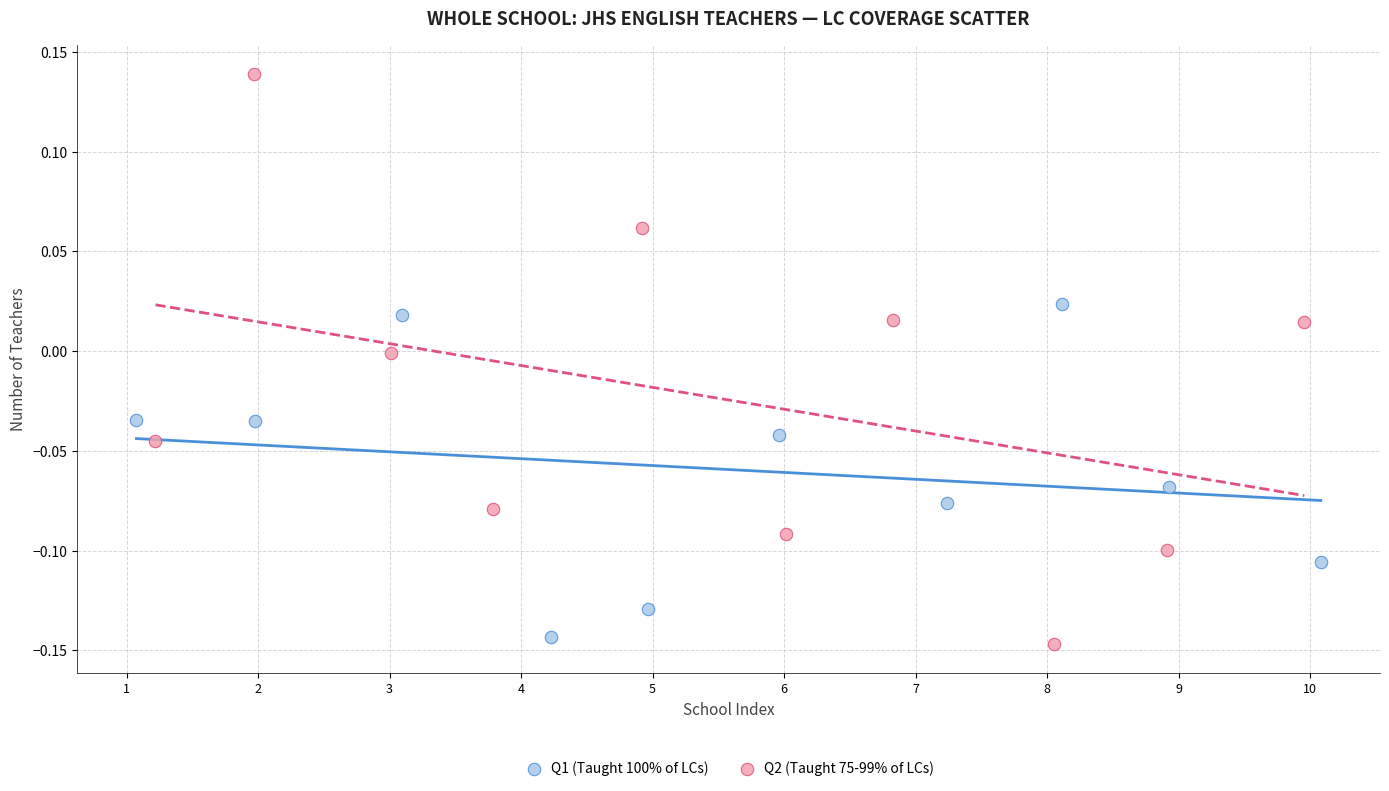

Which series contains the highest Y value?

Q2 (Taught 75-99% of LCs)